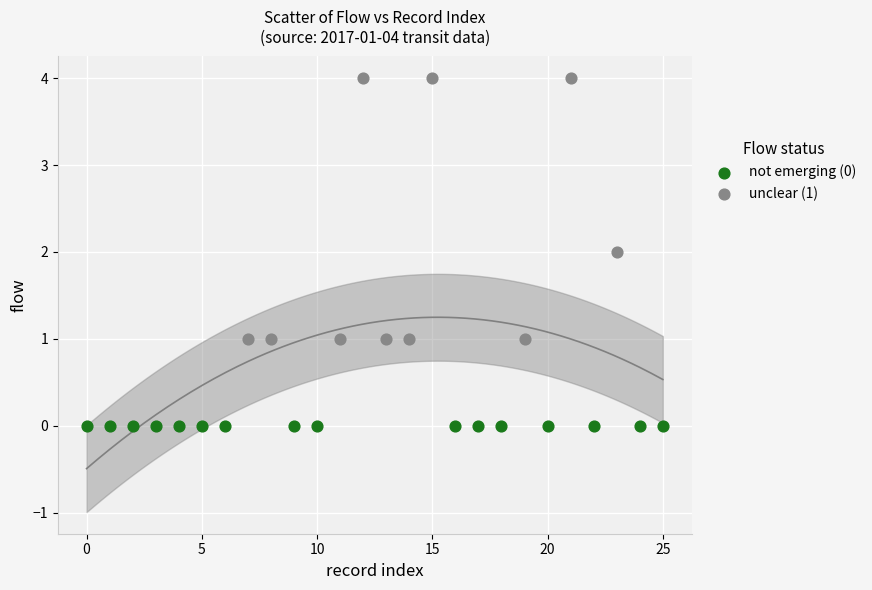

Which series reaches the maximum Y coordinate?

unclear (1)